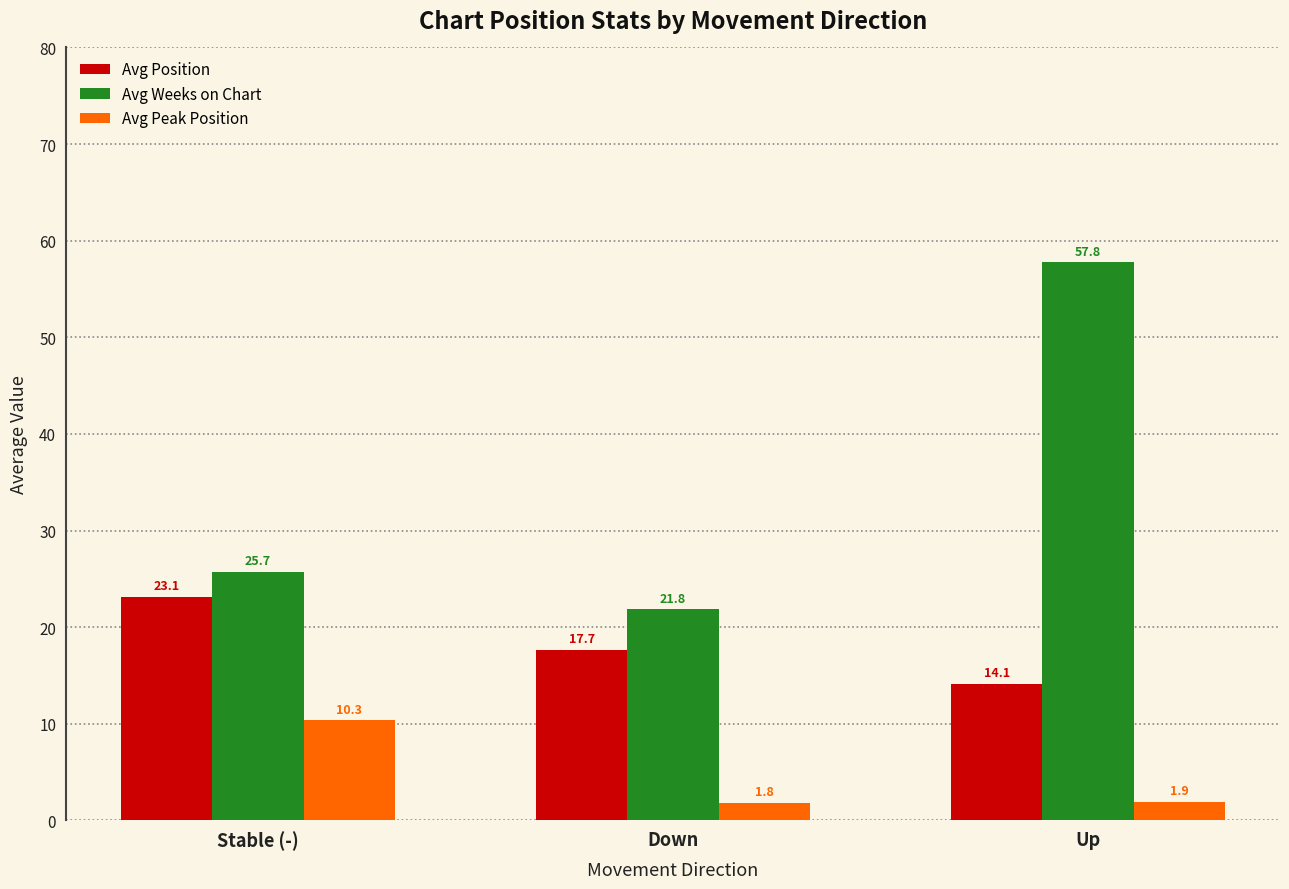

What is the difference between the highest and lowest values at Down?

20.0